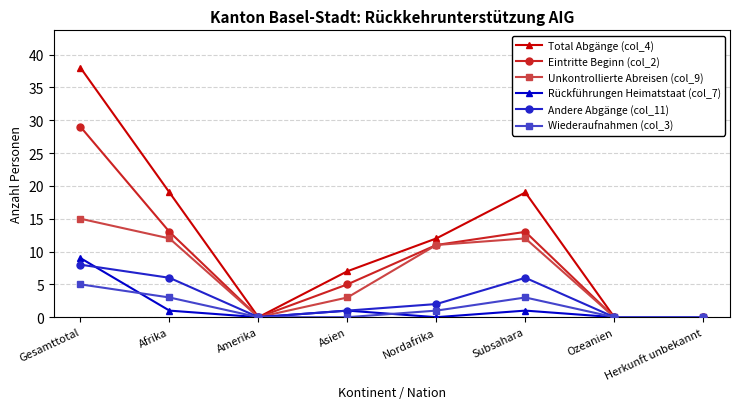

What is the label of the 8th point from the right?

Gesamttotal